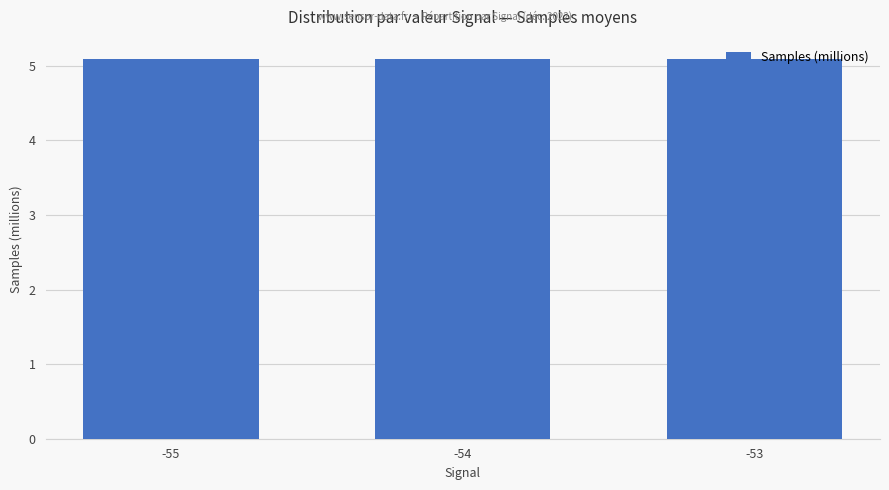

Count the values in the range 5 to 6.

3